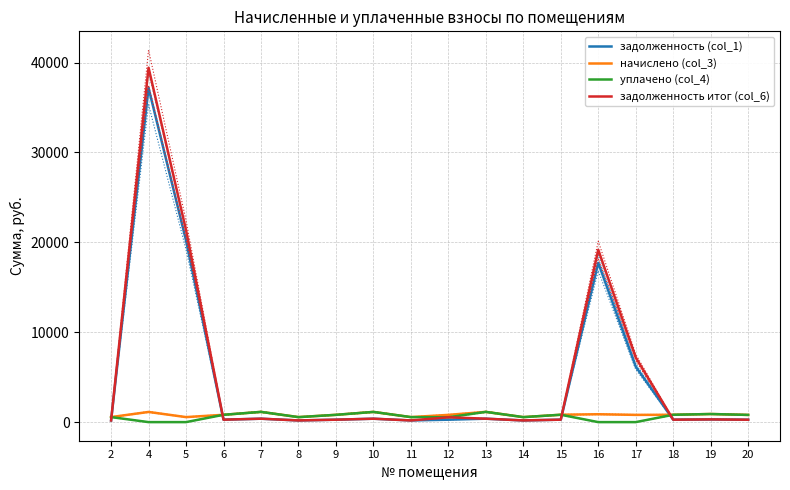

What is the value of the задолженность итог (col_6) point at the 1st from the left?

185.5